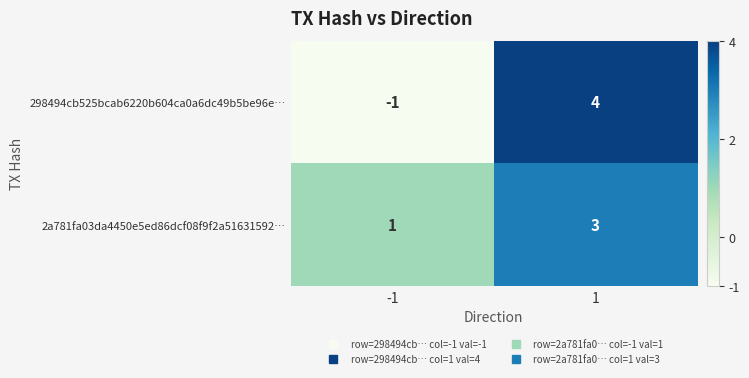

Reading left to right, transcribe all the data shown in this chart.

298494cb525bcab6220b604ca0a6dc49b5be96e…: -1=-1	1=4
2a781fa03da4450e5ed86dcf08f9f2a51631592…: -1=1	1=3